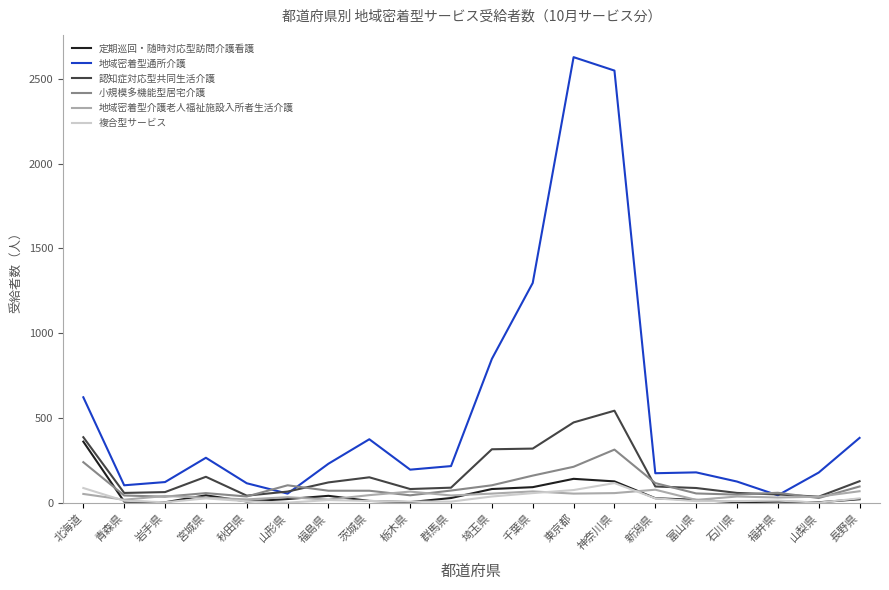

Rank the series by their maximum value, from highest to lowest.

地域密着型通所介護, 認知症対応型共同生活介護, 定期巡回・随時対応型訪問介護看護, 小規模多機能型居宅介護, 複合型サービス, 地域密着型介護老人福祉施設入所者生活介護